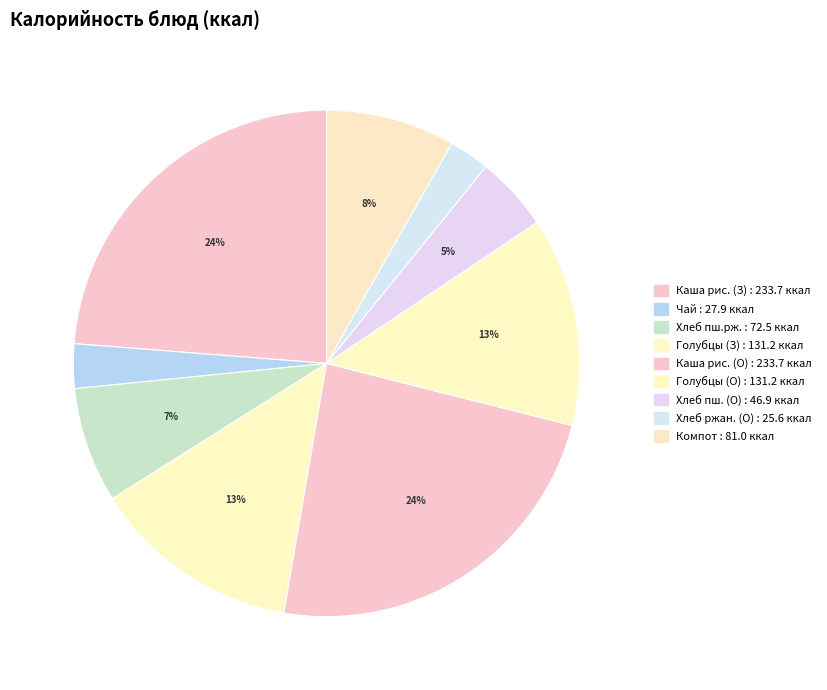

How many slices are in this pie chart?

9